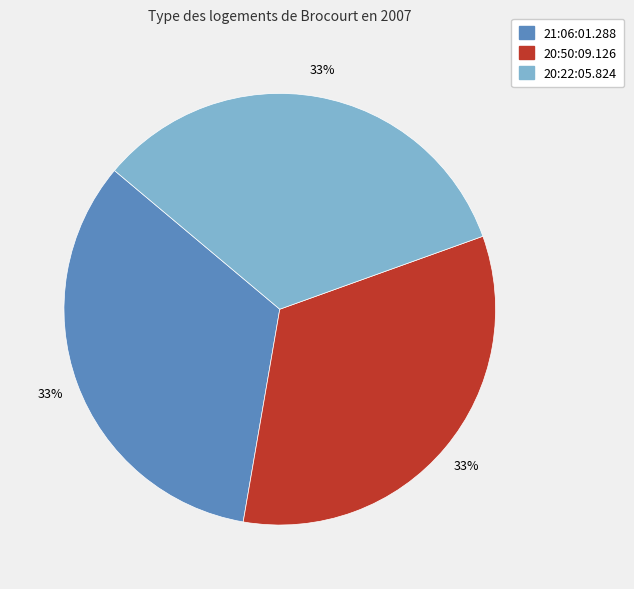

How many segments does this pie chart have?

3